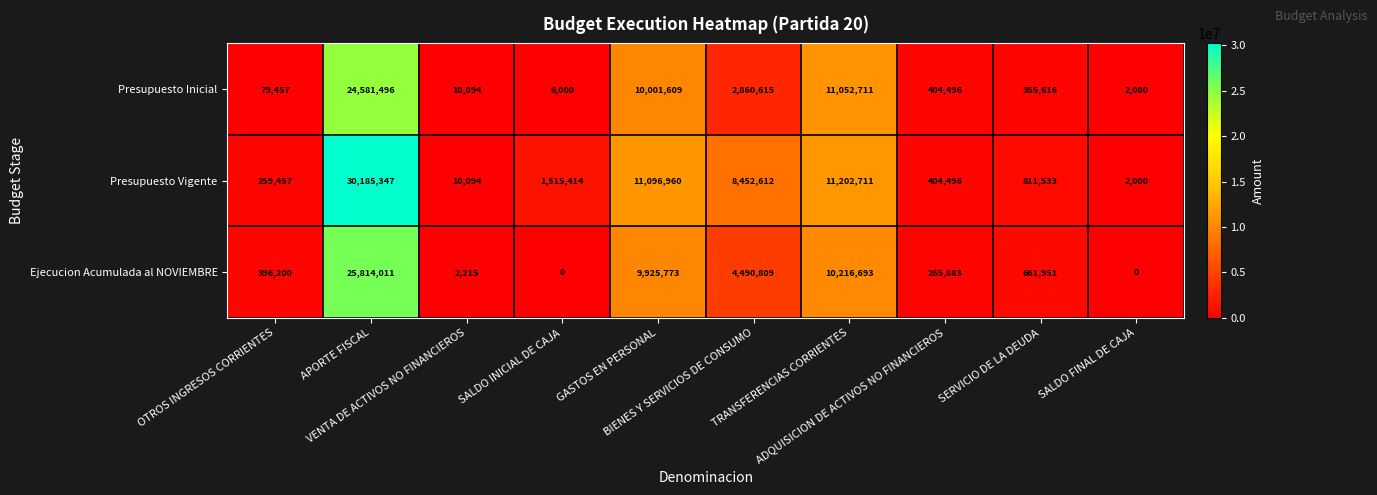

What is the difference between the maximum and minimum values in the Presupuesto Inicial series?

24579496